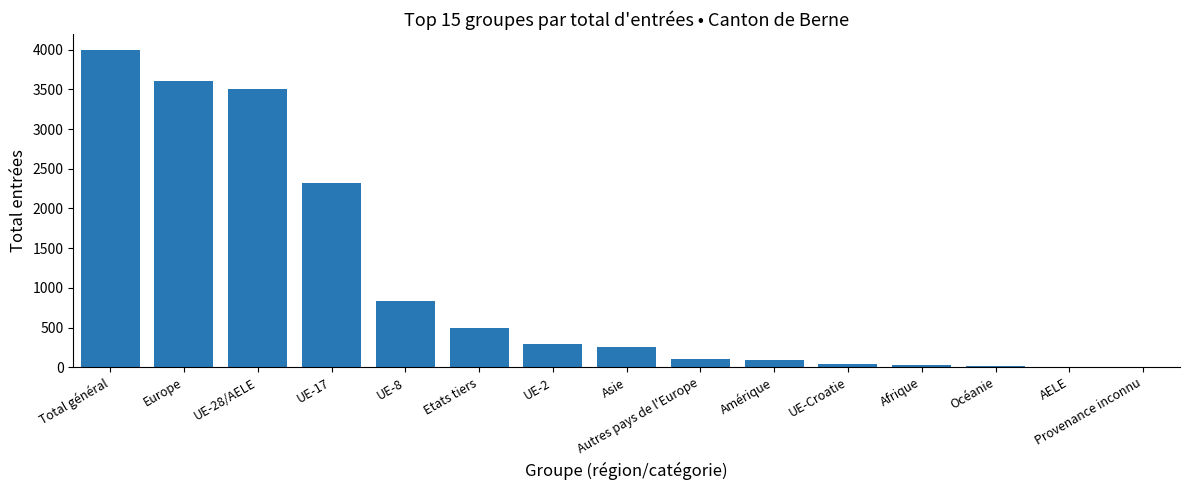

True or false: the data shows 498 at Etats tiers.

True